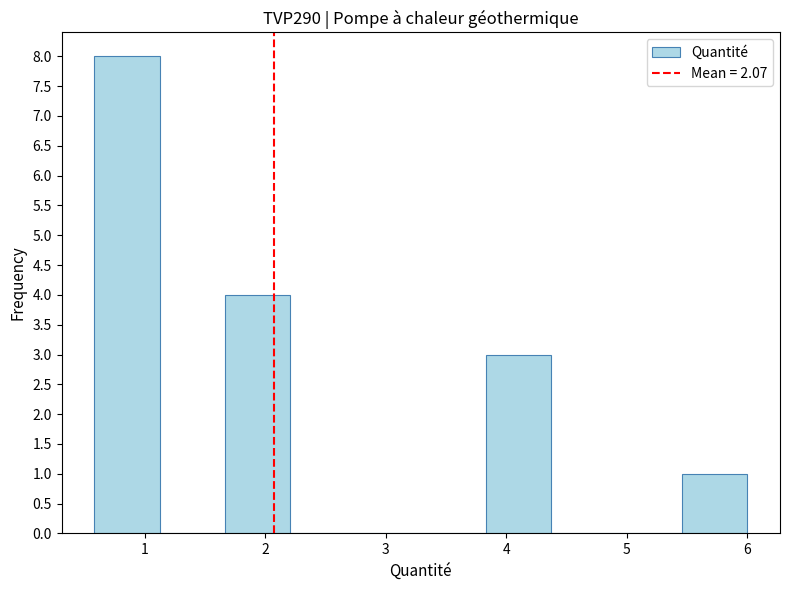

Over which range of the x-axis is the bar tallest?

0.6 to 1.1